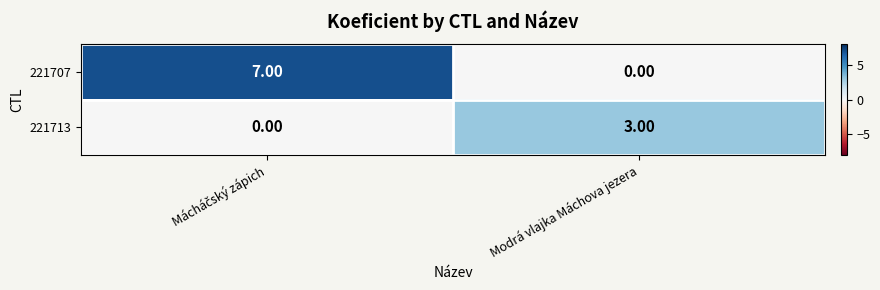

What is the difference between the maximum and minimum values in the 221713 series?

3